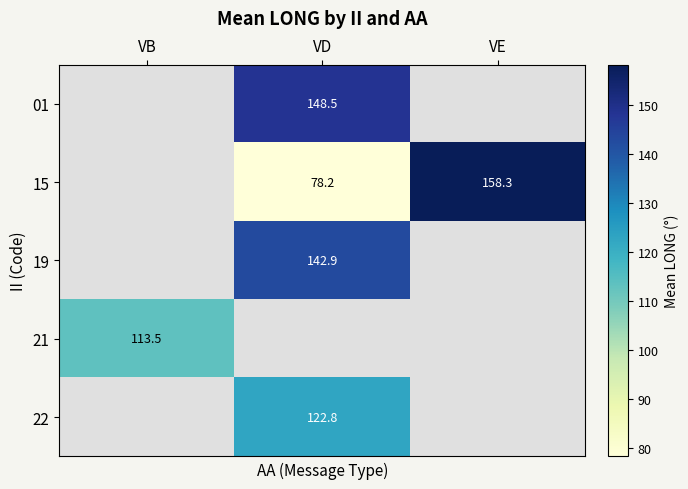

True or false: 01 has a value of 148.5 at VD.

True